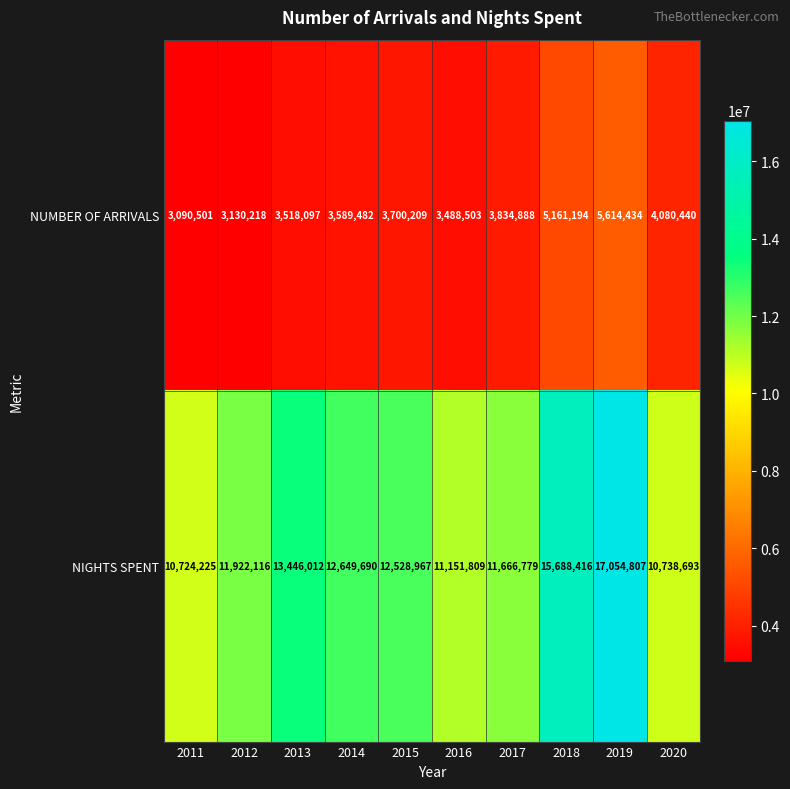

True or false: NUMBER OF ARRIVALS has a value of 5614434 at 2019.

True